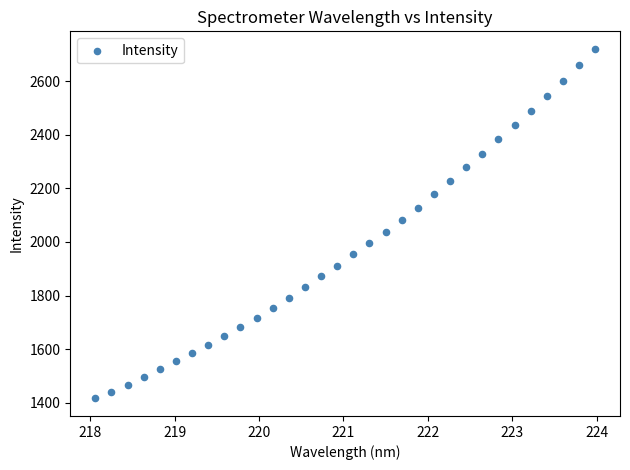

What is the range of Y values (max minus min)?

1306.1